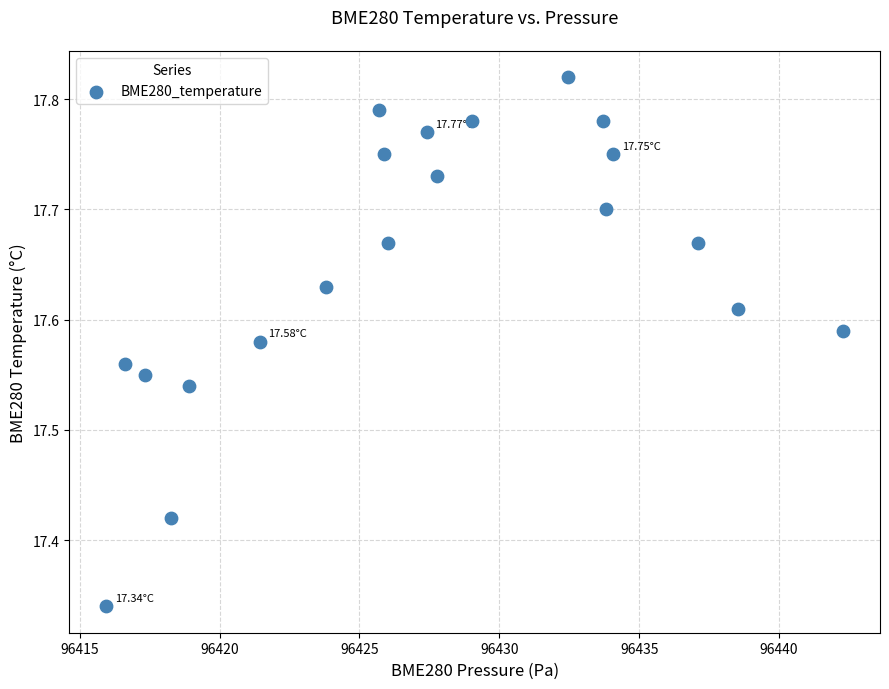

What is the range of Y values (max minus min)?

0.5